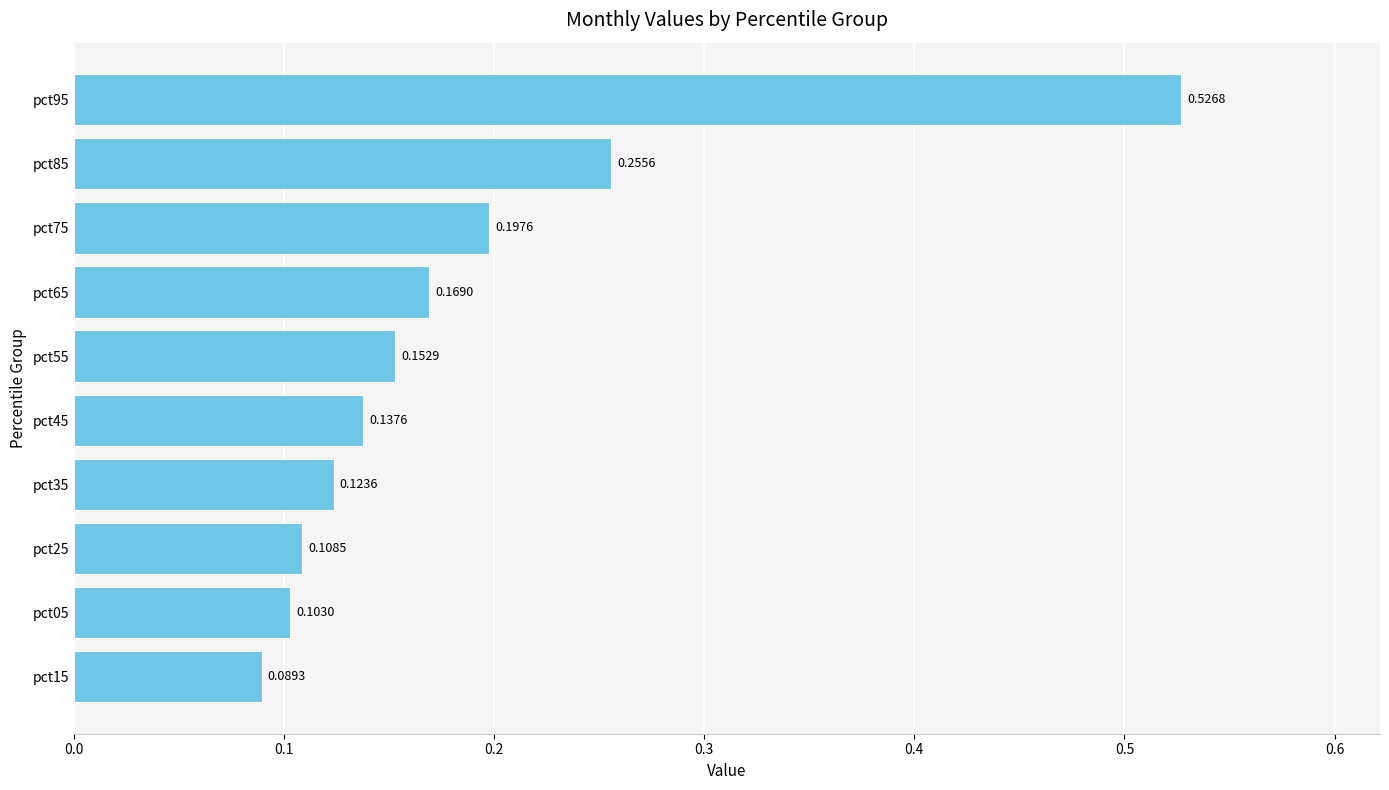

What is the difference between the maximum and minimum values?

0.4